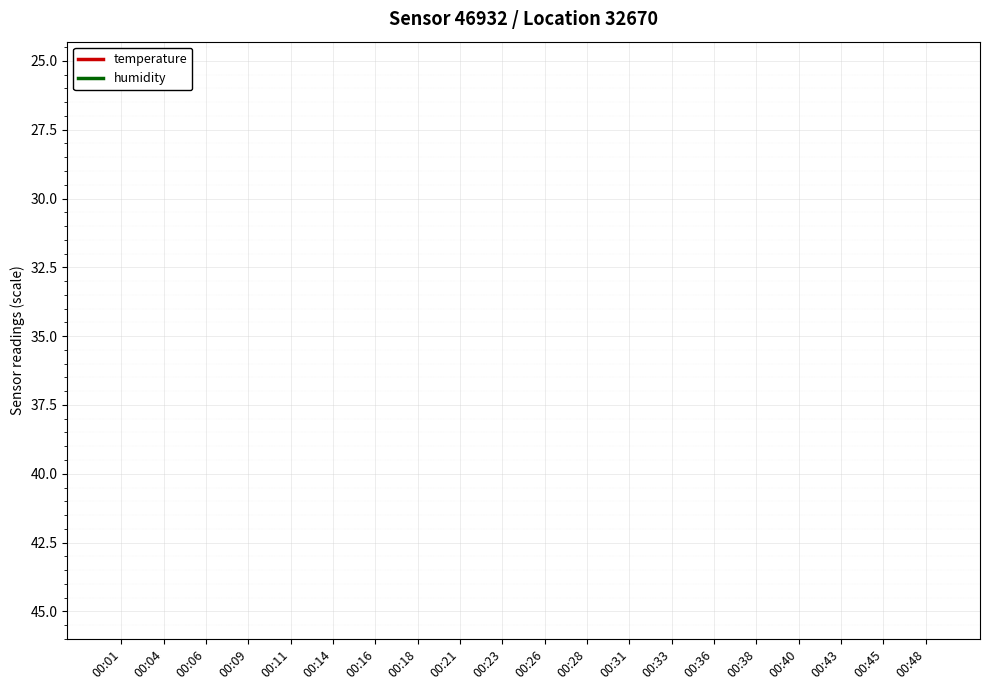

How many series are shown in this chart?

2